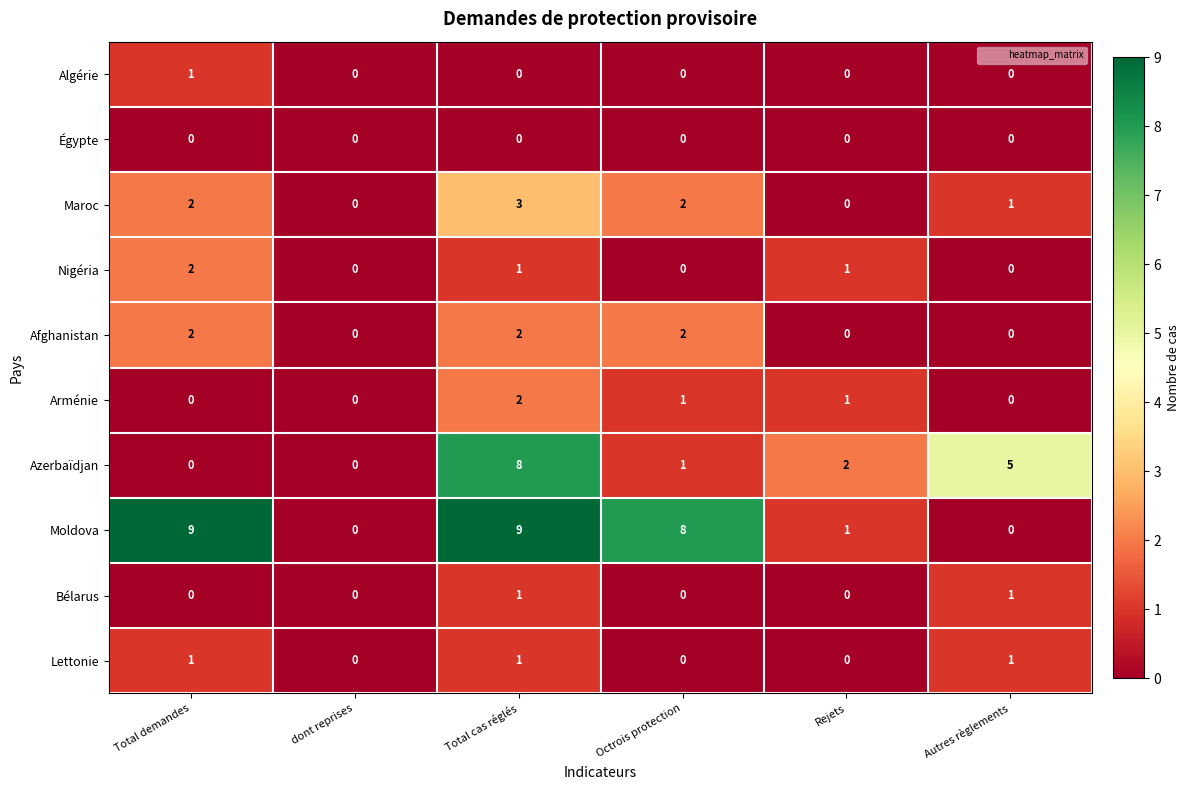

What is the highest value of the Azerbaïdjan series?

8